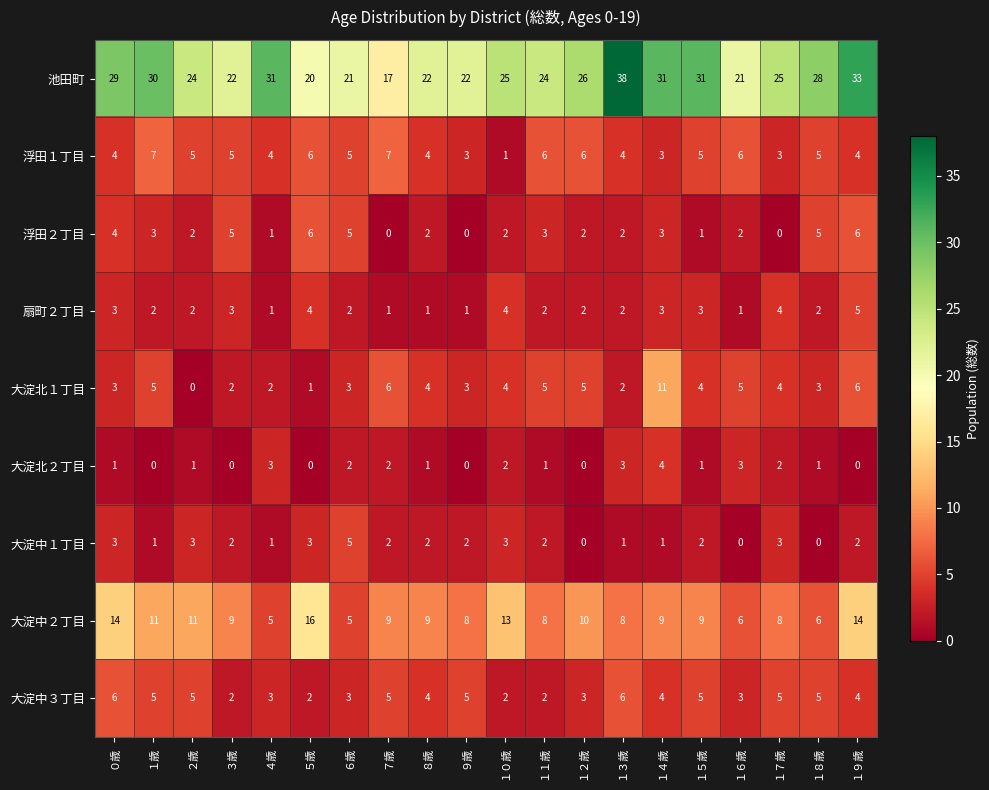

The 池田町 series shows 18 at １２歳. True or false?

False